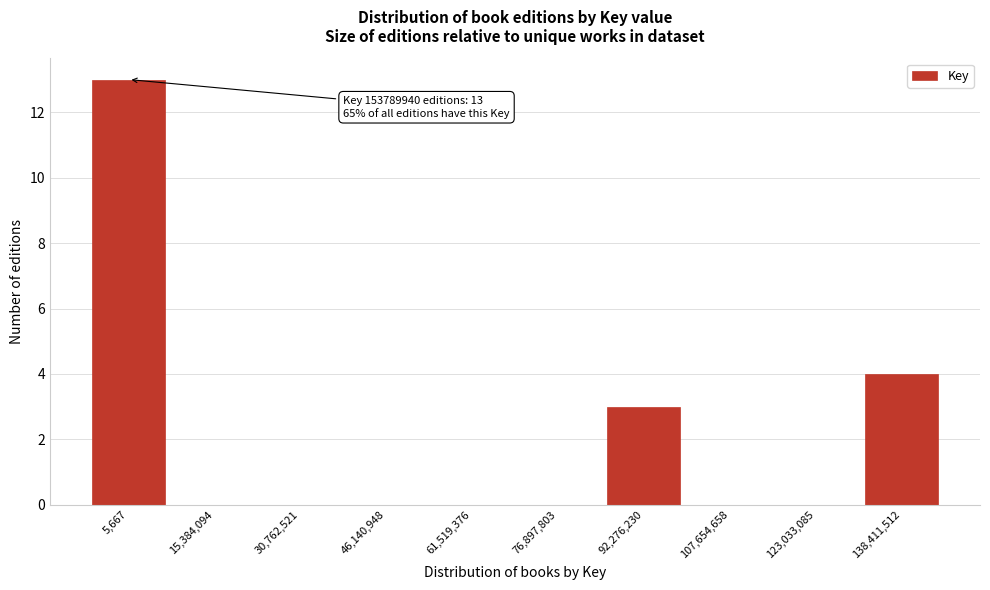

Reading left to right, transcribe all the data shown in this chart.

5,667=13	15,384,094=0	30,762,521=0	46,140,948=0	61,519,376=0	76,897,803=0	92,276,230=3	107,654,658=0	123,033,085=0	138,411,512=4